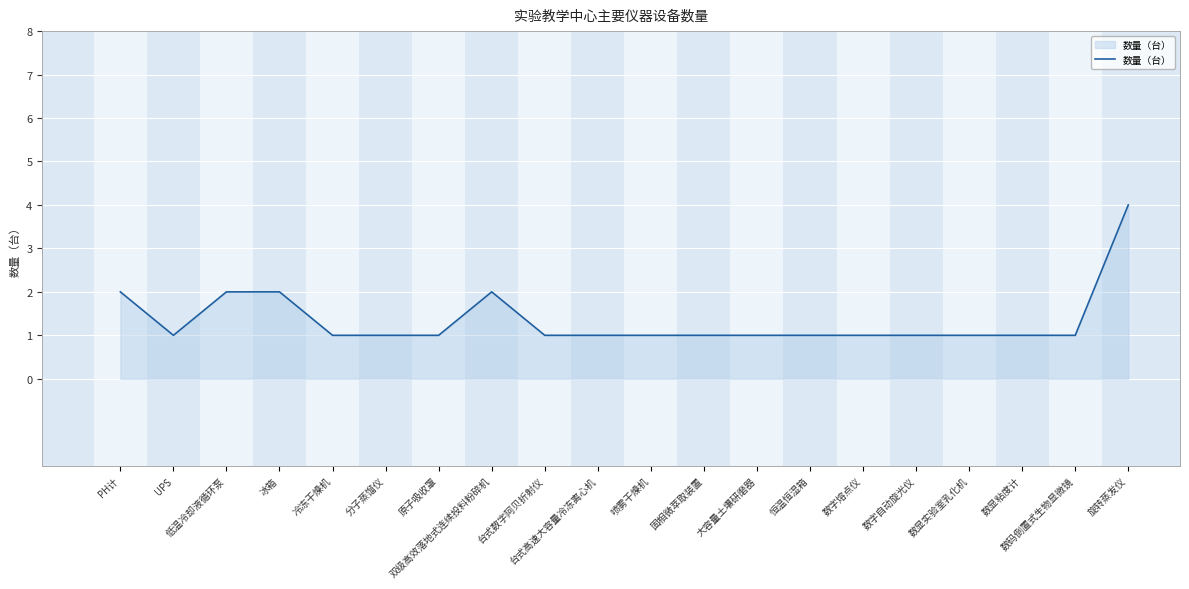

Reading right to left, list all the values displayed in this chart.

旋转蒸发仪=4	数码倒置式生物显微镜=1	数显粘度计=1	数显实验室乳化机=1	数字自动旋光仪=1	数字熔点仪=1	恒温恒湿箱=1	大容量土壤研磨器=1	固相微萃取装置=1	喷雾干燥机=1	台式高速大容量冷冻离心机=1	台式数字阿贝折射仪=1	双级高效落地式连续投料粉碎机=2	原子吸收罩=1	分子蒸馏仪=1	冷冻干燥机=1	冰箱=2	低温冷却液循环泵=2	UPS=1	PH计=2